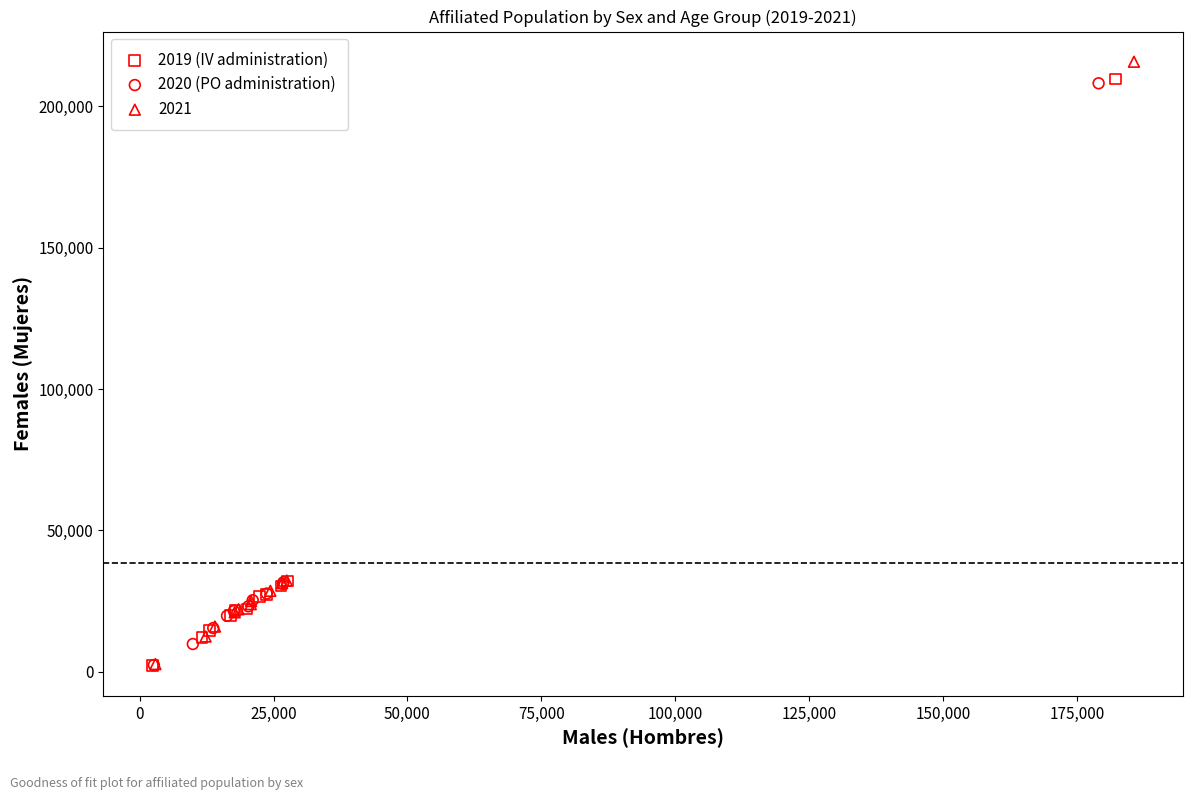

Which series has the widest spread of Y values?

2021